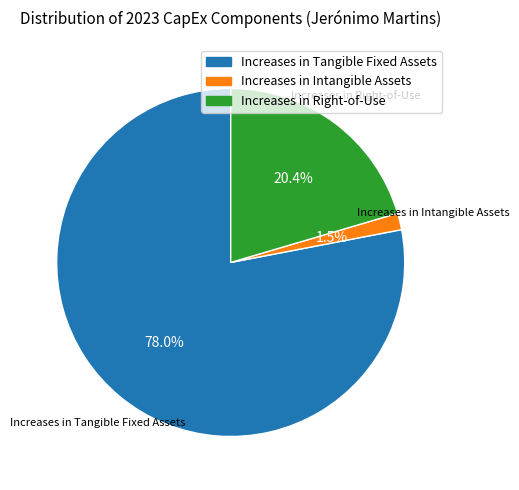

Between Increases in Tangible Fixed Assets and Increases in Intangible Assets, which is larger?

Increases in Tangible Fixed Assets